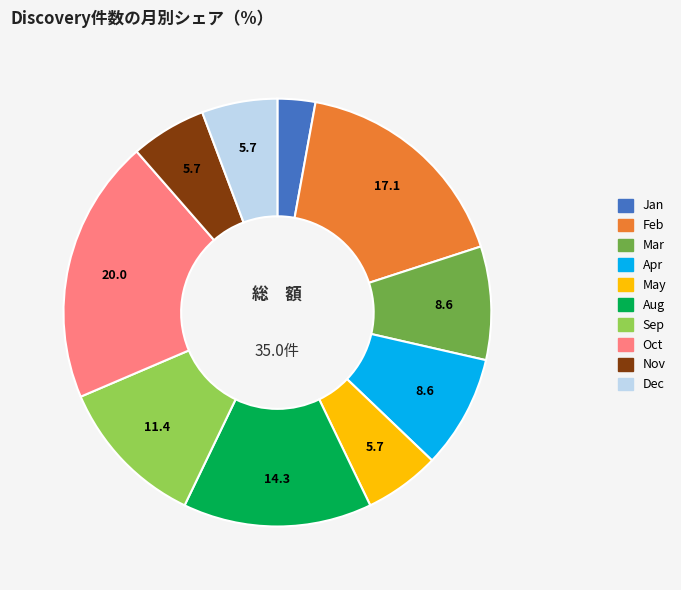

Does any single category account for the majority?

No